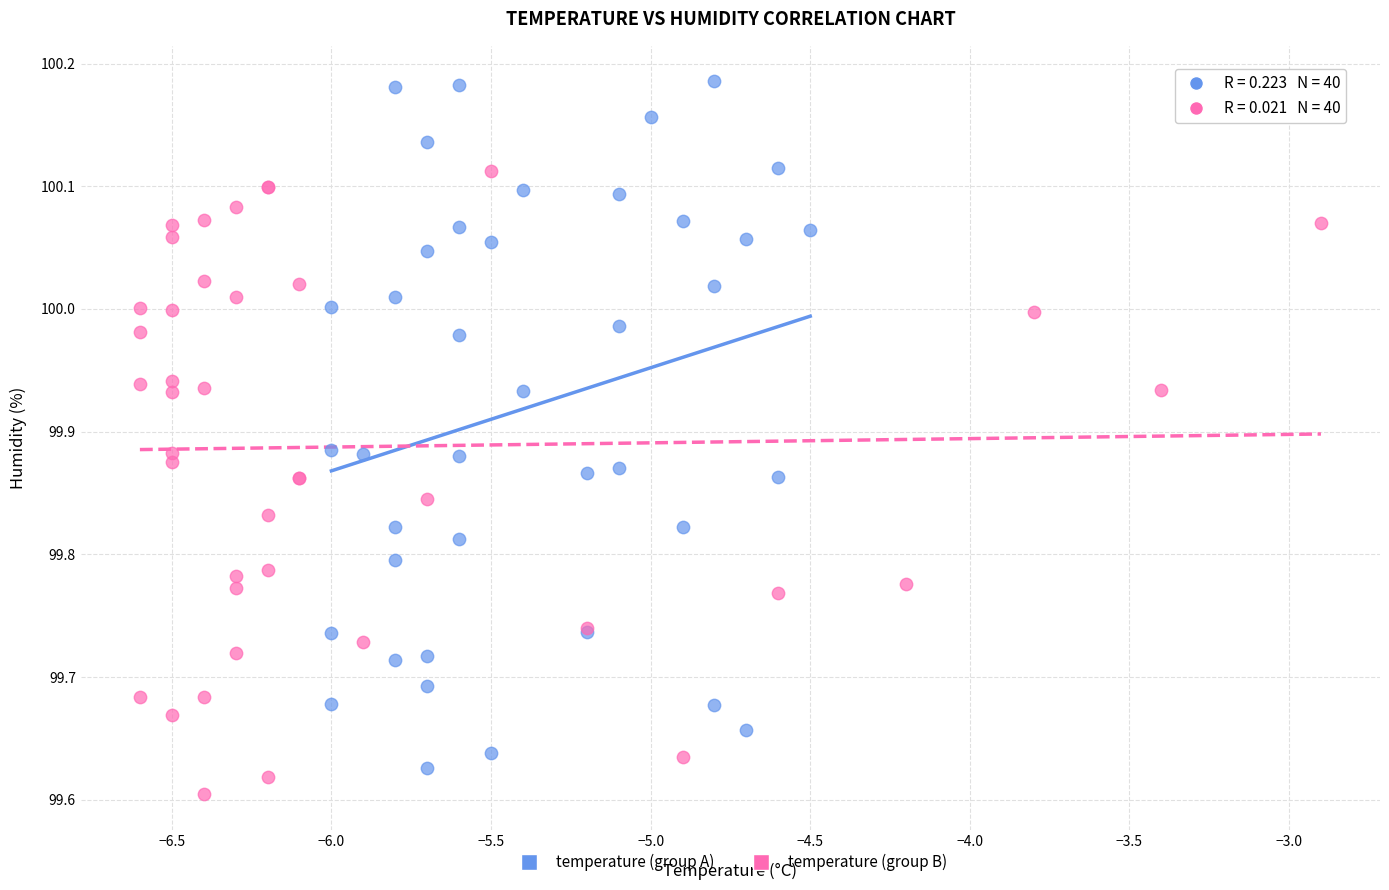

What are all the series names shown in the legend?

temperature (group A), temperature (group B)